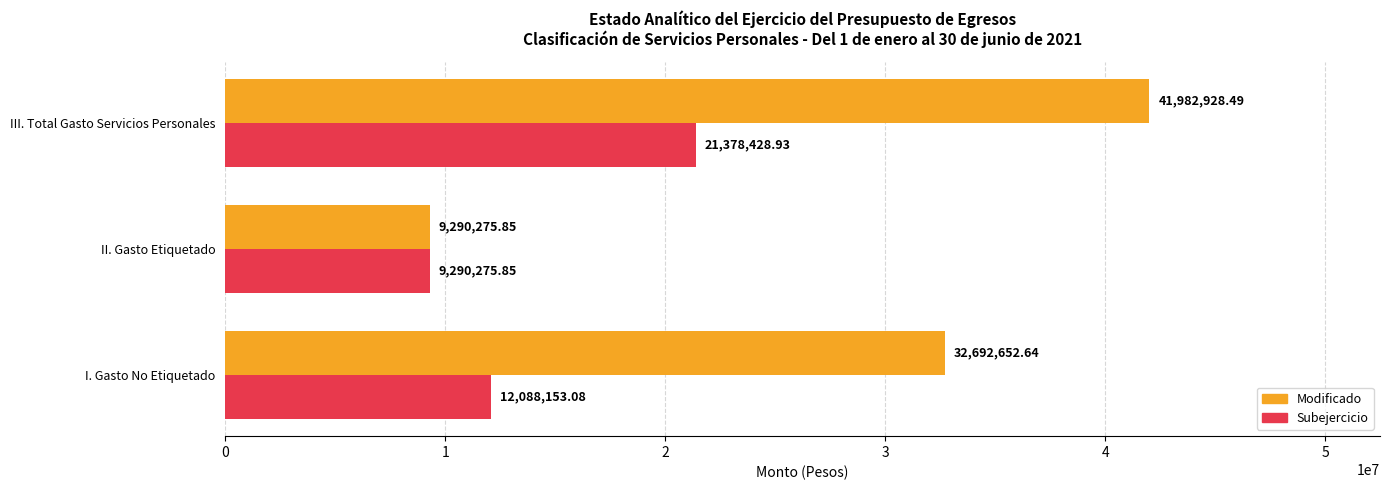

Which label corresponds to the largest value in the chart?

III. Total Gasto Servicios Personales